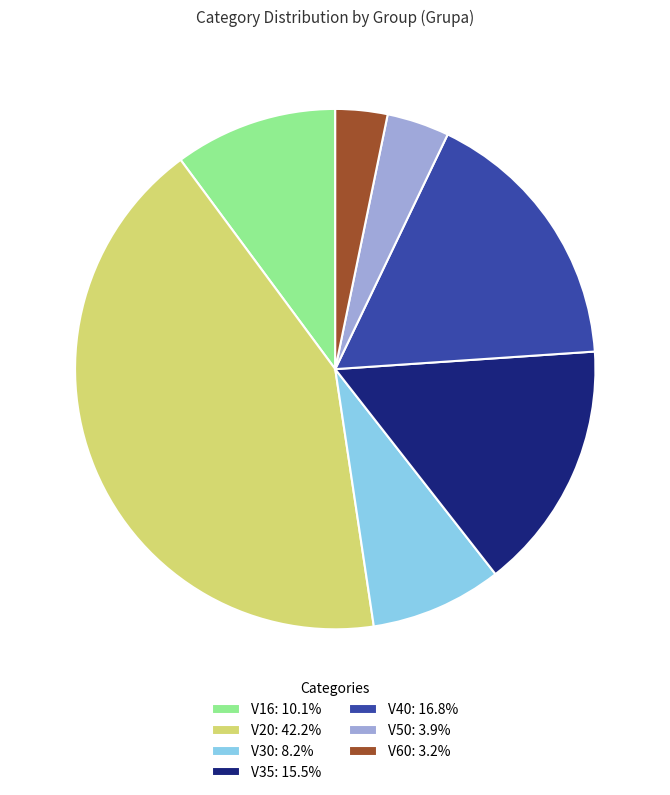

Does V16: 10.1% represent more than half of the total?

No